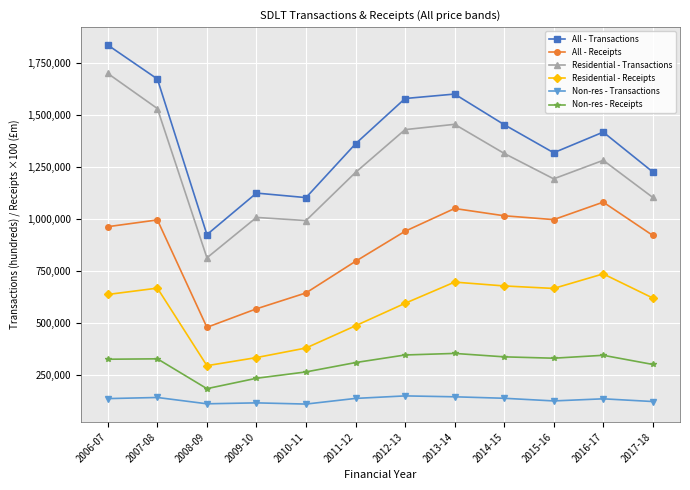

What is the label of the 6th point from the right?

2012-13